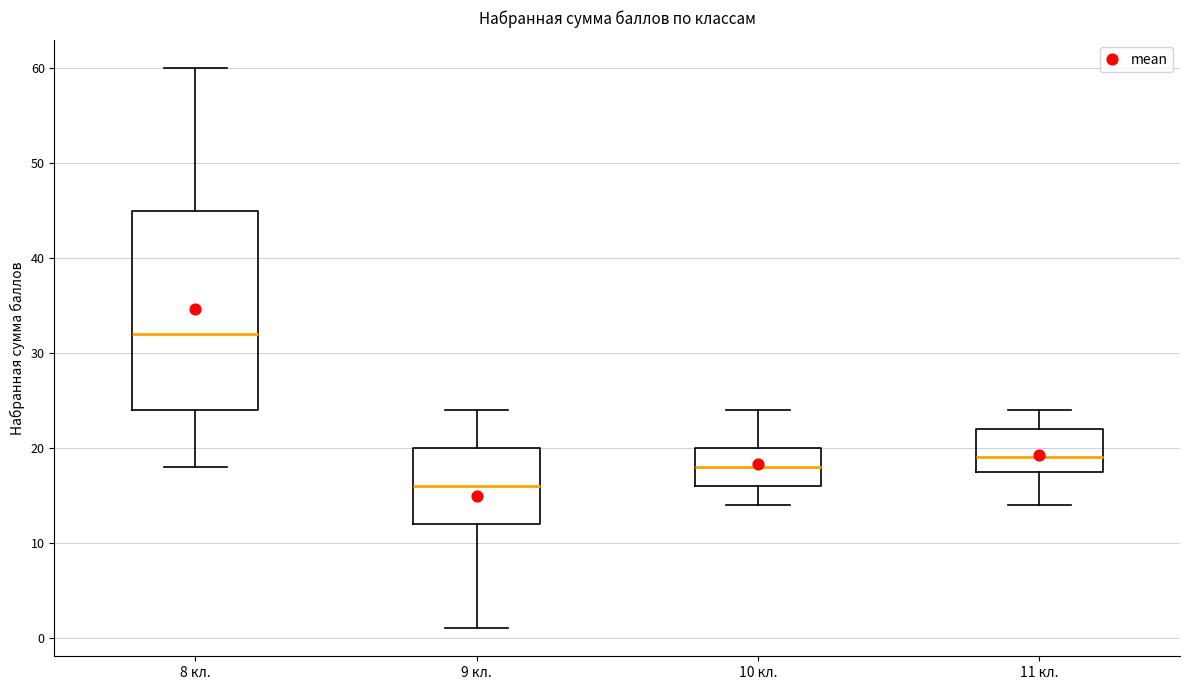

Reading left to right, read every box against the y-axis: the position of its median line, the range the box covers, and the ends of its whiskers. The values are not printed on the chart, so give them approximately, as read against the axis.

8 кл.: median 32, box 24 to 45, whiskers 18 to 60
9 кл.: median 16, box 12 to 20, whiskers 1 to 24
10 кл.: median 18, box 16 to 20, whiskers 14 to 24
11 кл.: median 19, box 18 to 22, whiskers 14 to 24